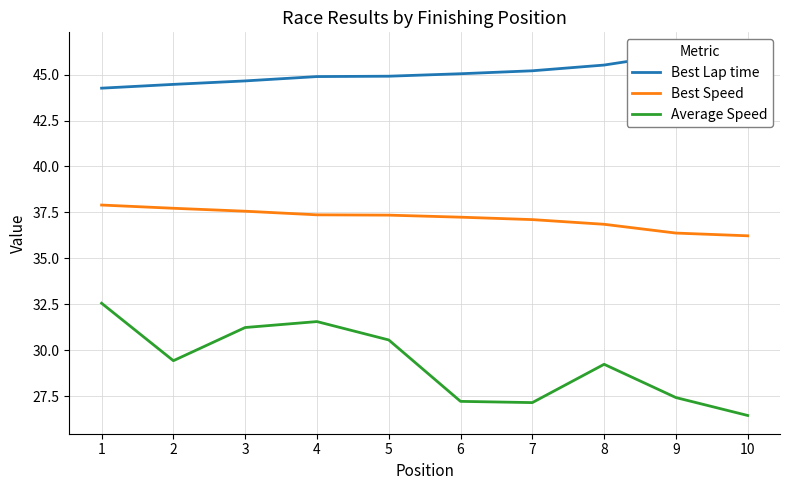

How many lines are shown in the chart?

3